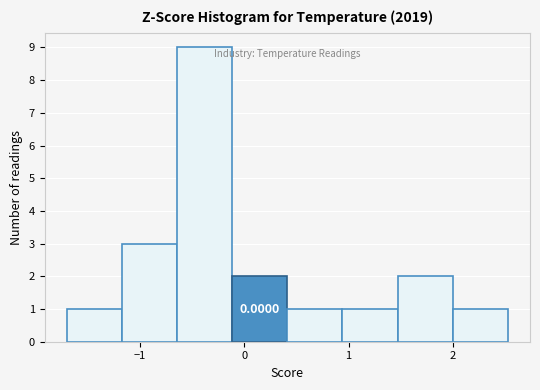

Over which range of the x-axis is the bar tallest?

-0.6 to -0.1